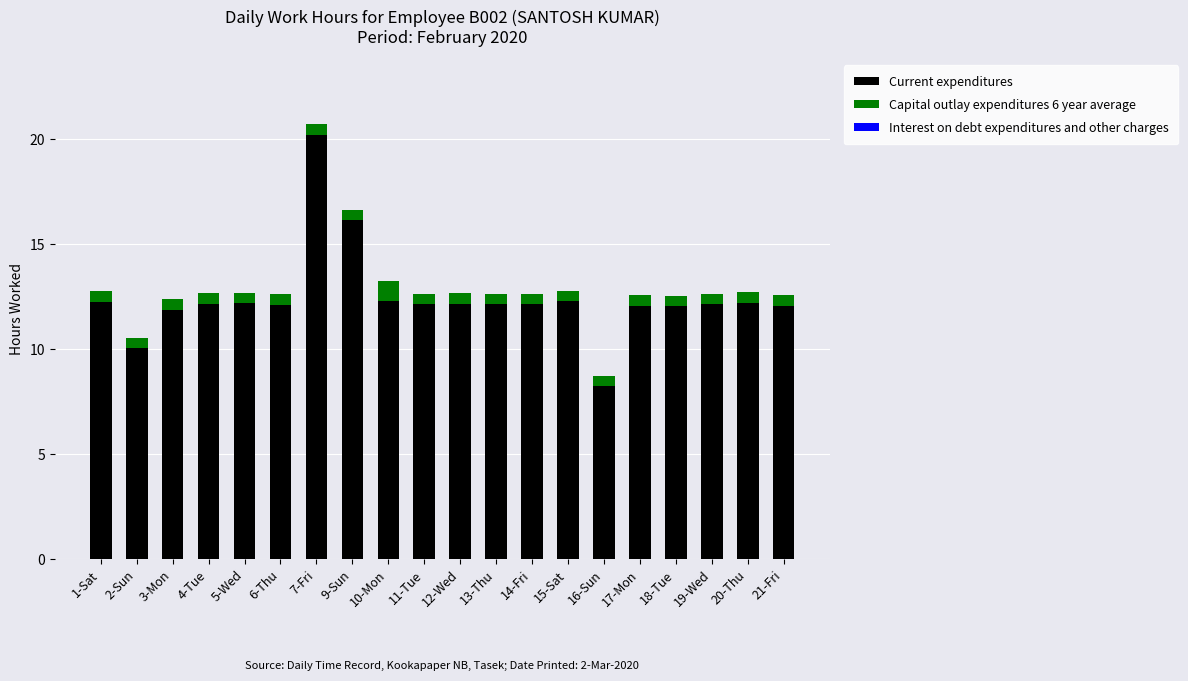

At which category is the sum across all series the highest?

7-Fri